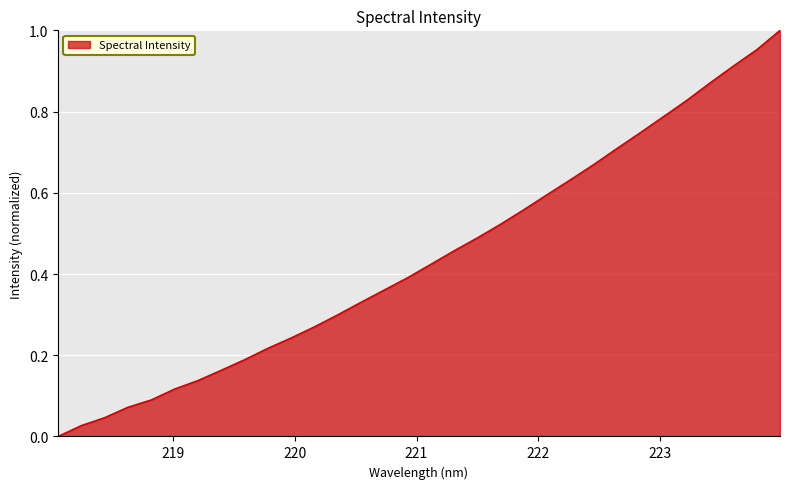

Is this an area chart (filled region under the line)?

Yes